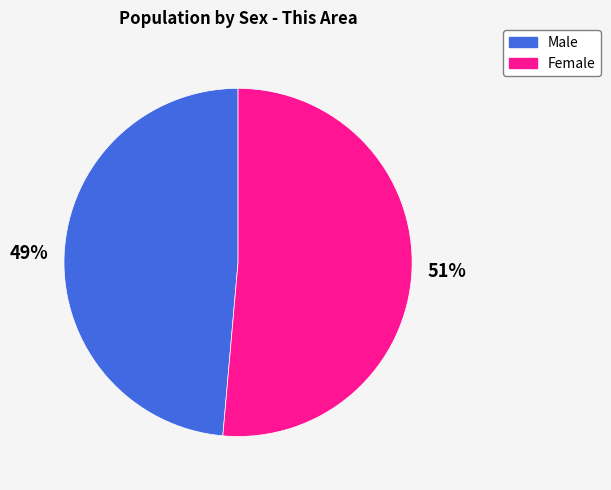

The Male slice represents 60% of the pie. True or false?

False